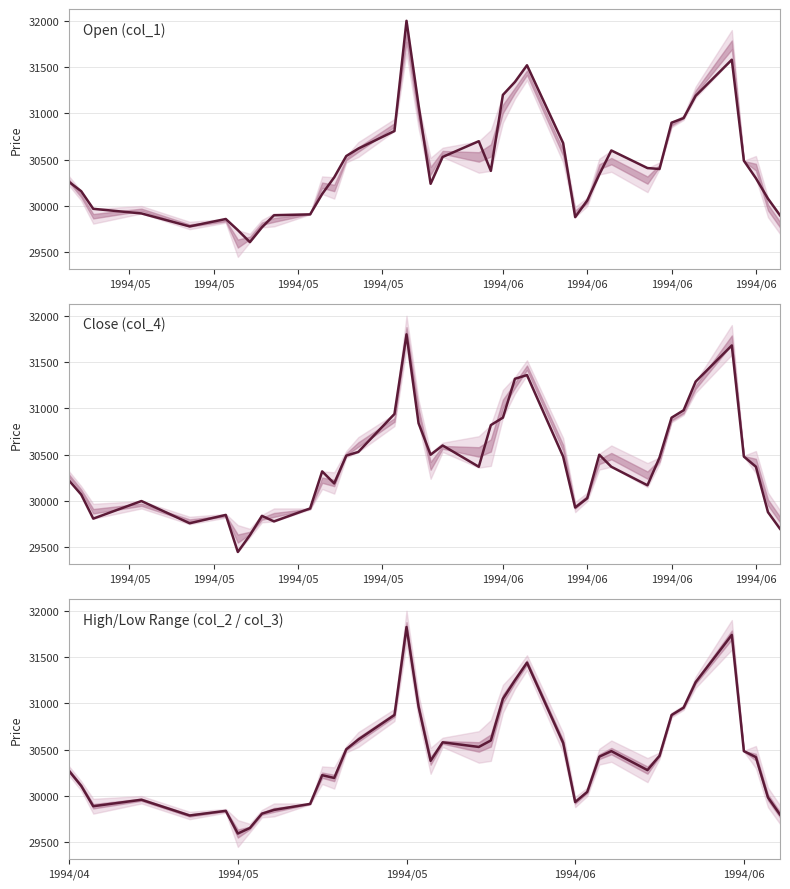

Reading right to left, list all the values displayed in this chart.

Open (col_1): 29900	30080	30300	30490	31580	31190	30950	30900	30400	30410	30600	30340	30060	29880	30680	31520	31340	31200	30380	30700	30530	30240	31090	32000	30810	30620	30540	30310	30130	29910	29900	29770	29610	29740	29860	29780	29920	29970	30160	30260
Close (col_4): 29700	29880	30370	30480	31680	31290	30980	30900	30470	30170	30370	30500	30030	29930	30480	31360	31320	30900	30820	30370	30600	30500	30840	31800	30940	30530	30490	30190	30320	29920	29780	29840	29630	29450	29850	29760	30000	29810	30070	30220
High/Low Range (col_2 / col_3): 29800	29985	30420	30485	31740	31230	30955	30875	30435	30280	30485	30425	30045	29935	30575	31440	31250	31050	30600	30530	30580	30380	30965	31825	30875	30610	30505	30195	30225	29915	29850	29810	29655	29595	29840	29790	29960	29890	30110	30270